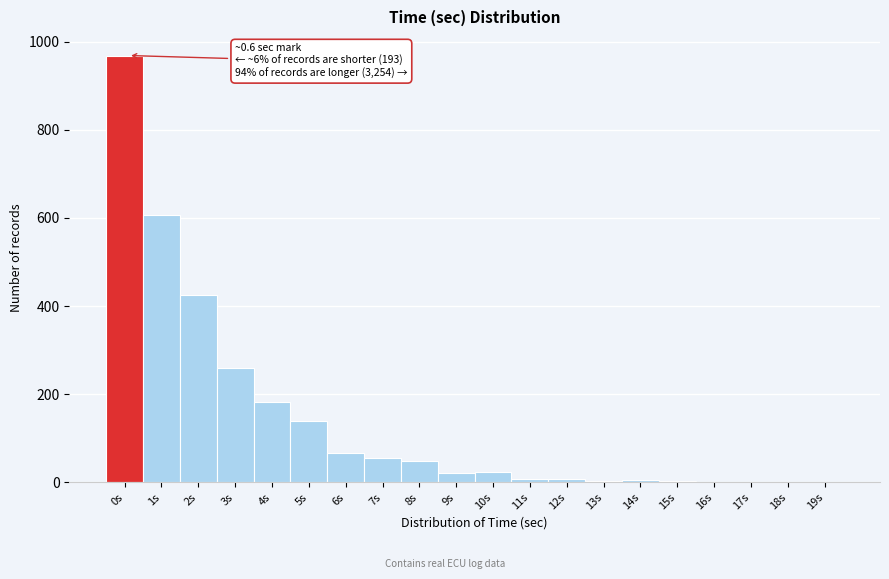

Is it true that the value at 5s is 46?

False